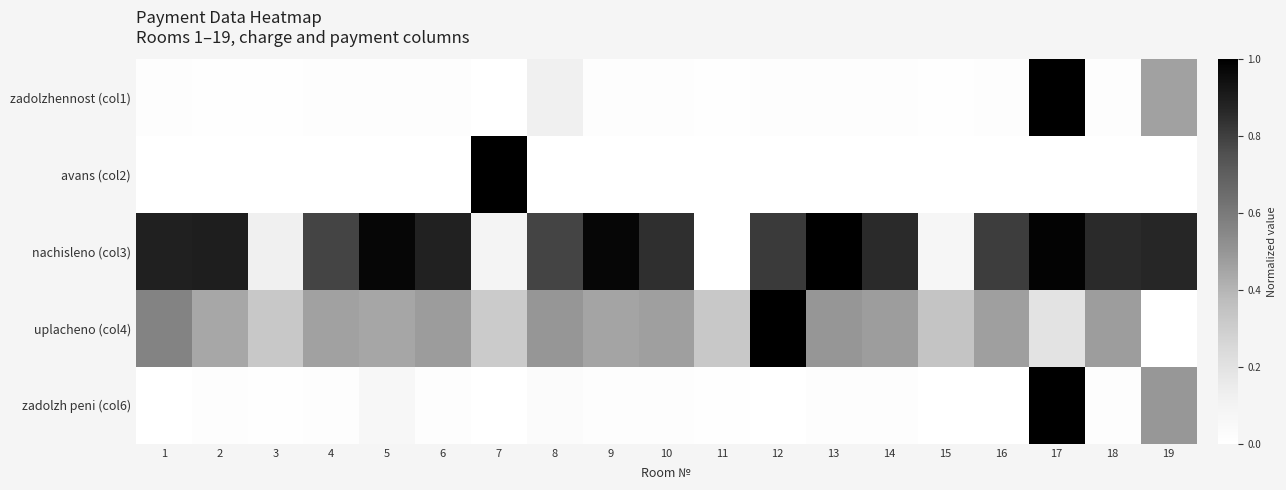

At how many categories does at least one series exceed 0?

19